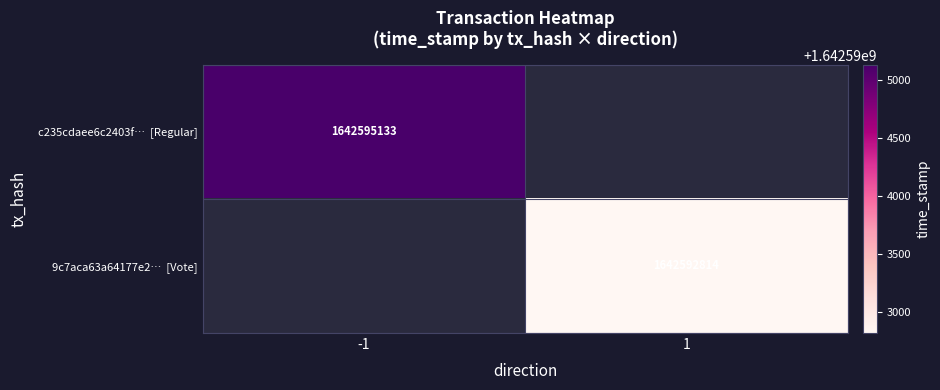

Rank the categories by c235cdaee6c2403f… [Regular] value from lowest to highest.

-1, 1